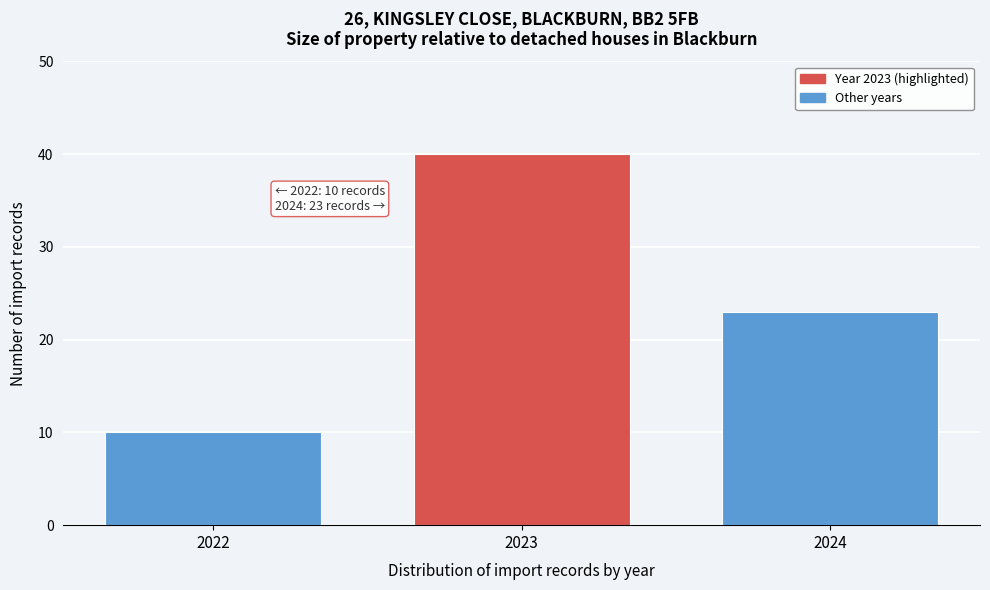

Reading left to right, what are all the values shown in this chart?

10	40	23